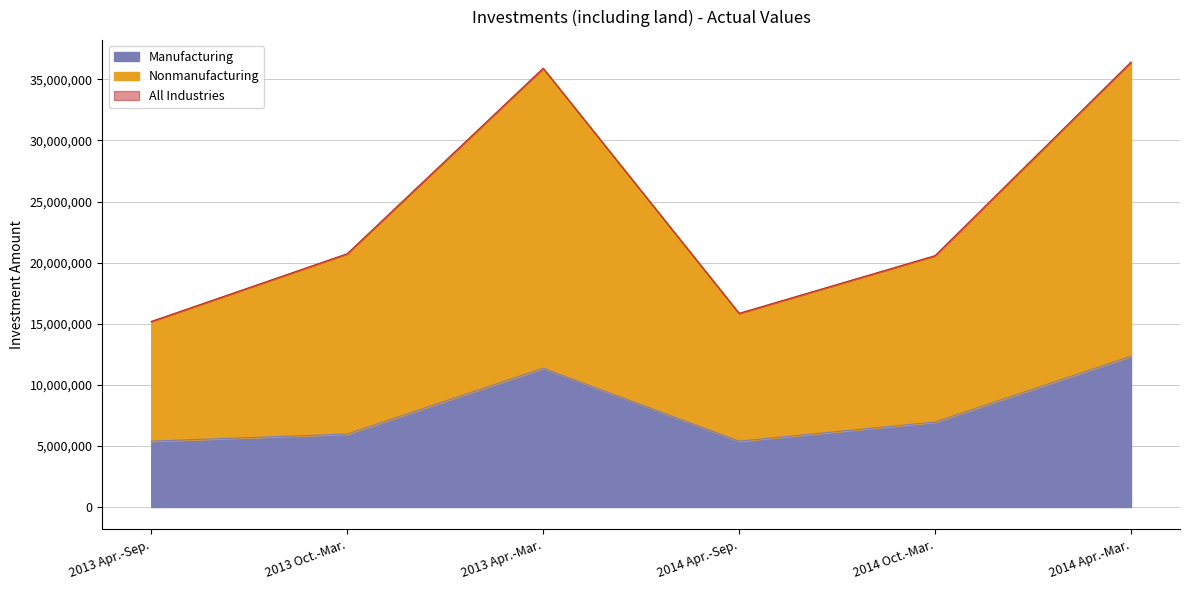

What is the lowest value of the Manufacturing series?

5390542